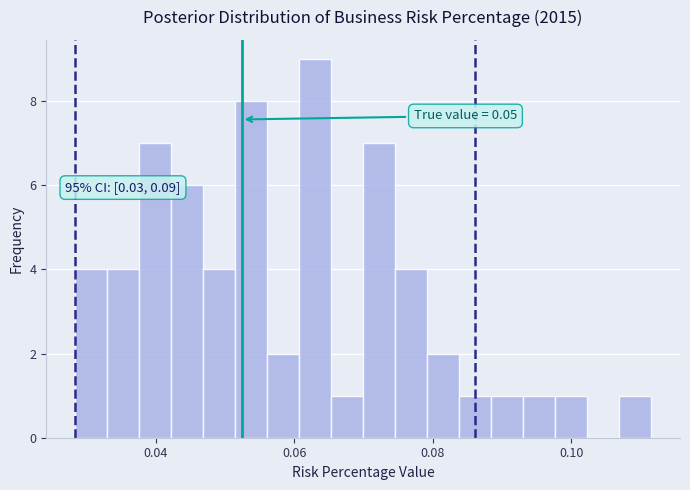

Around what value on the x-axis is the tallest bar? Give the approximate position of its centre, as read against the axis.

0.064